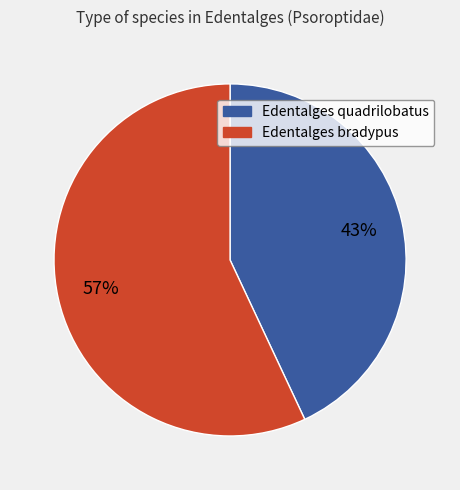

Which slice represents more than half of the pie?

Edentalges bradypus